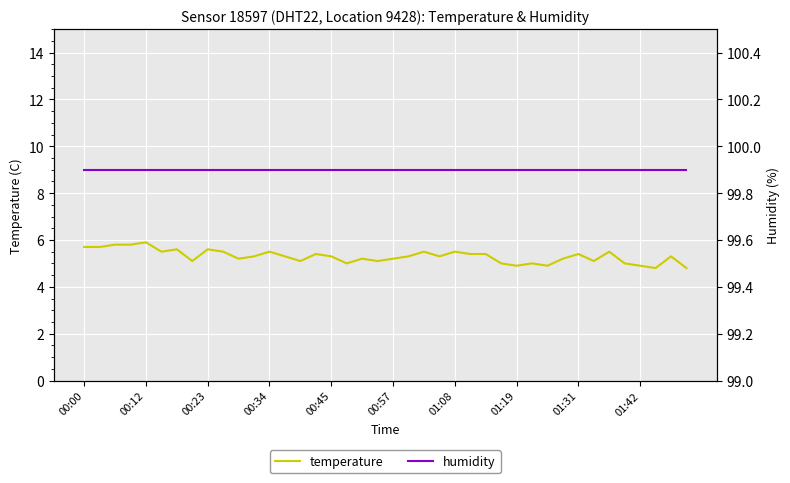

What is the average value of the temperature series?

5.3